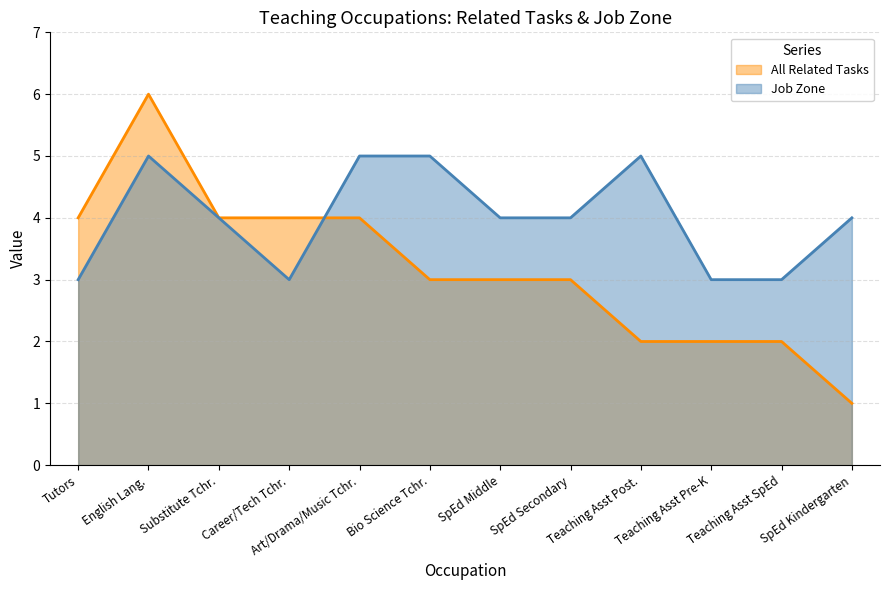

How many job_zone values are between 3 and 5?

12